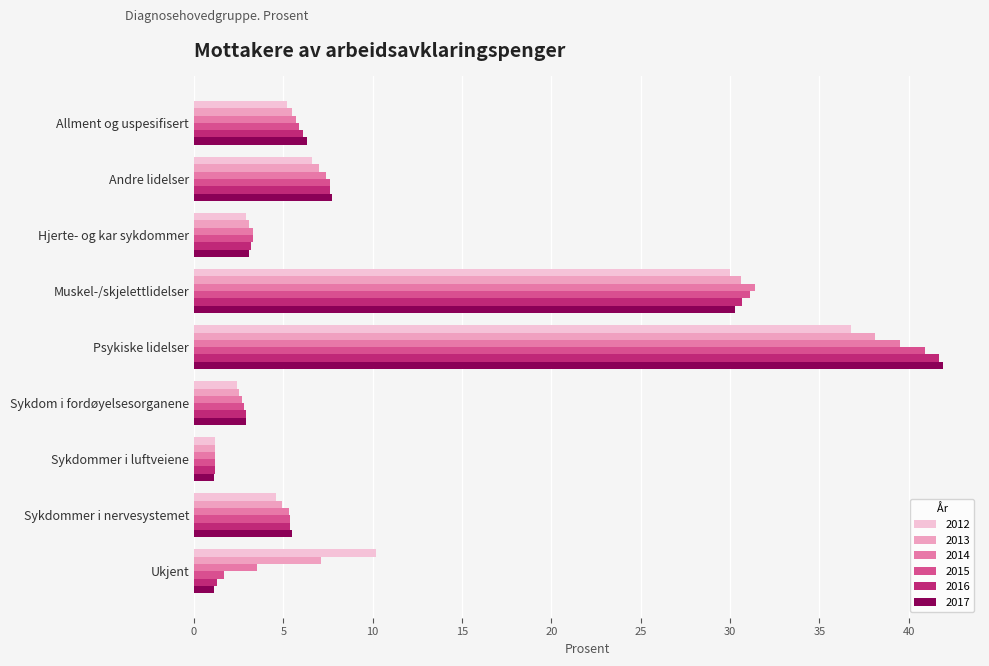

What are all the series names shown in the legend?

2012, 2013, 2014, 2015, 2016, 2017